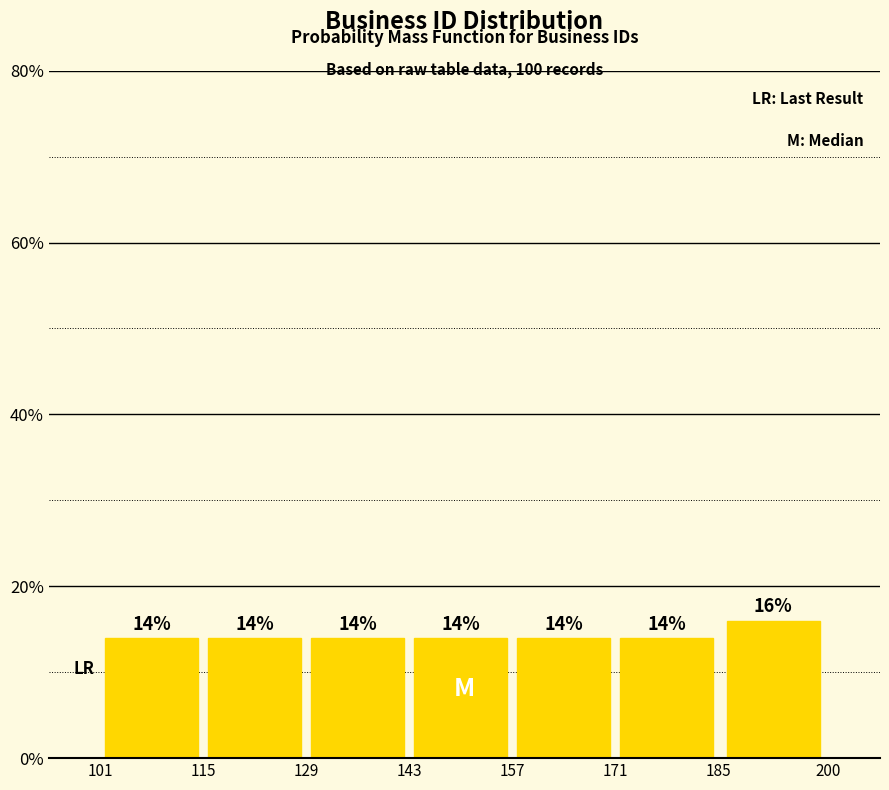

What is the height of the bar covering 143 to 157 on the x-axis?

14